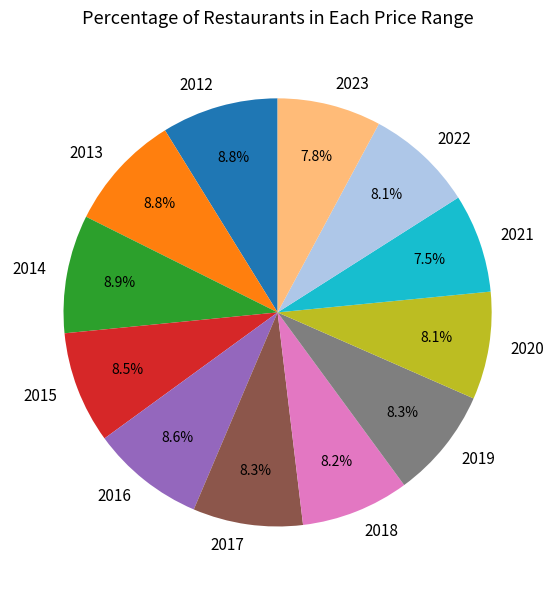

Does 2020 account for over 50% of the chart?

No